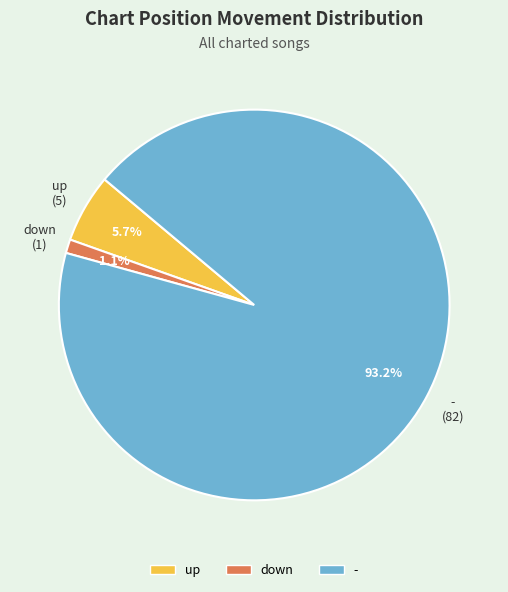

Combined, do up and down account for over 50%?

No